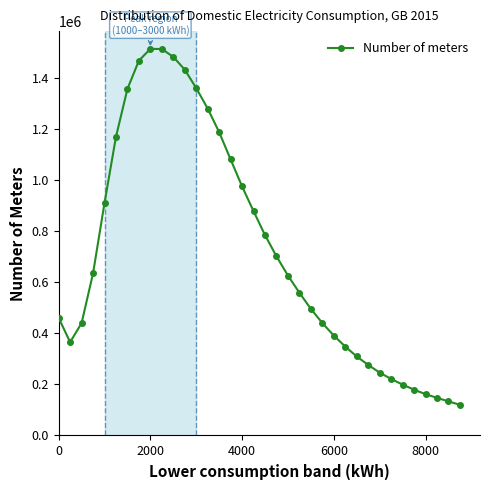

What is the difference between the second highest and second lowest values?

1379116